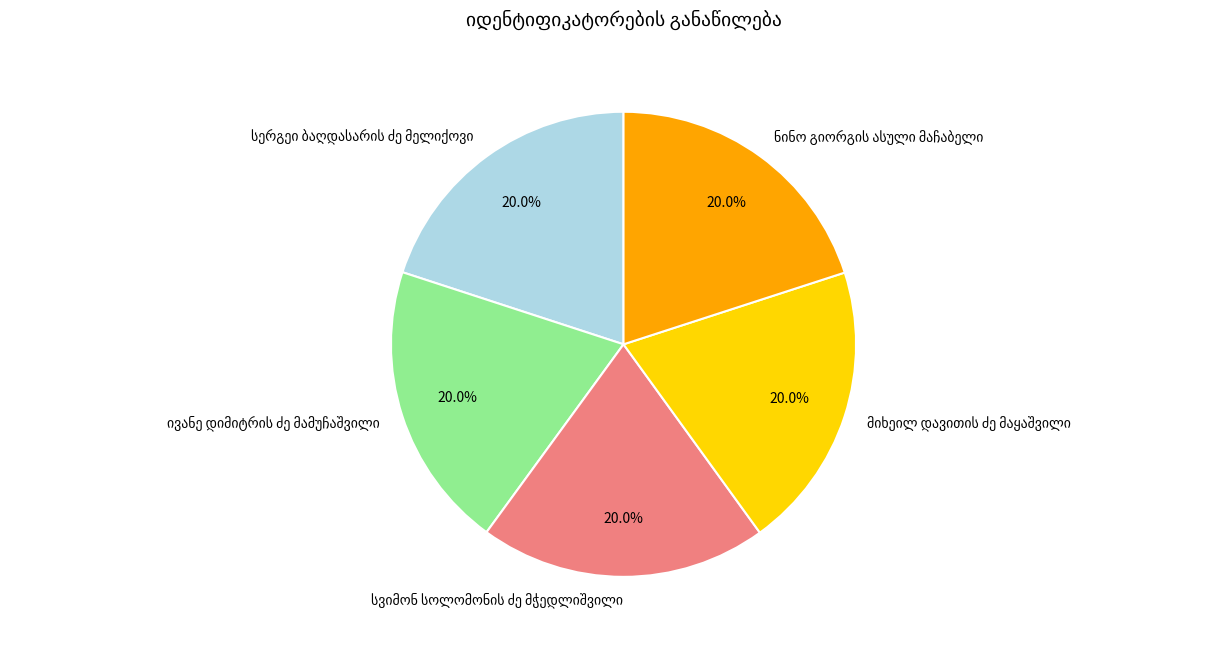

How many segments does this pie chart have?

5